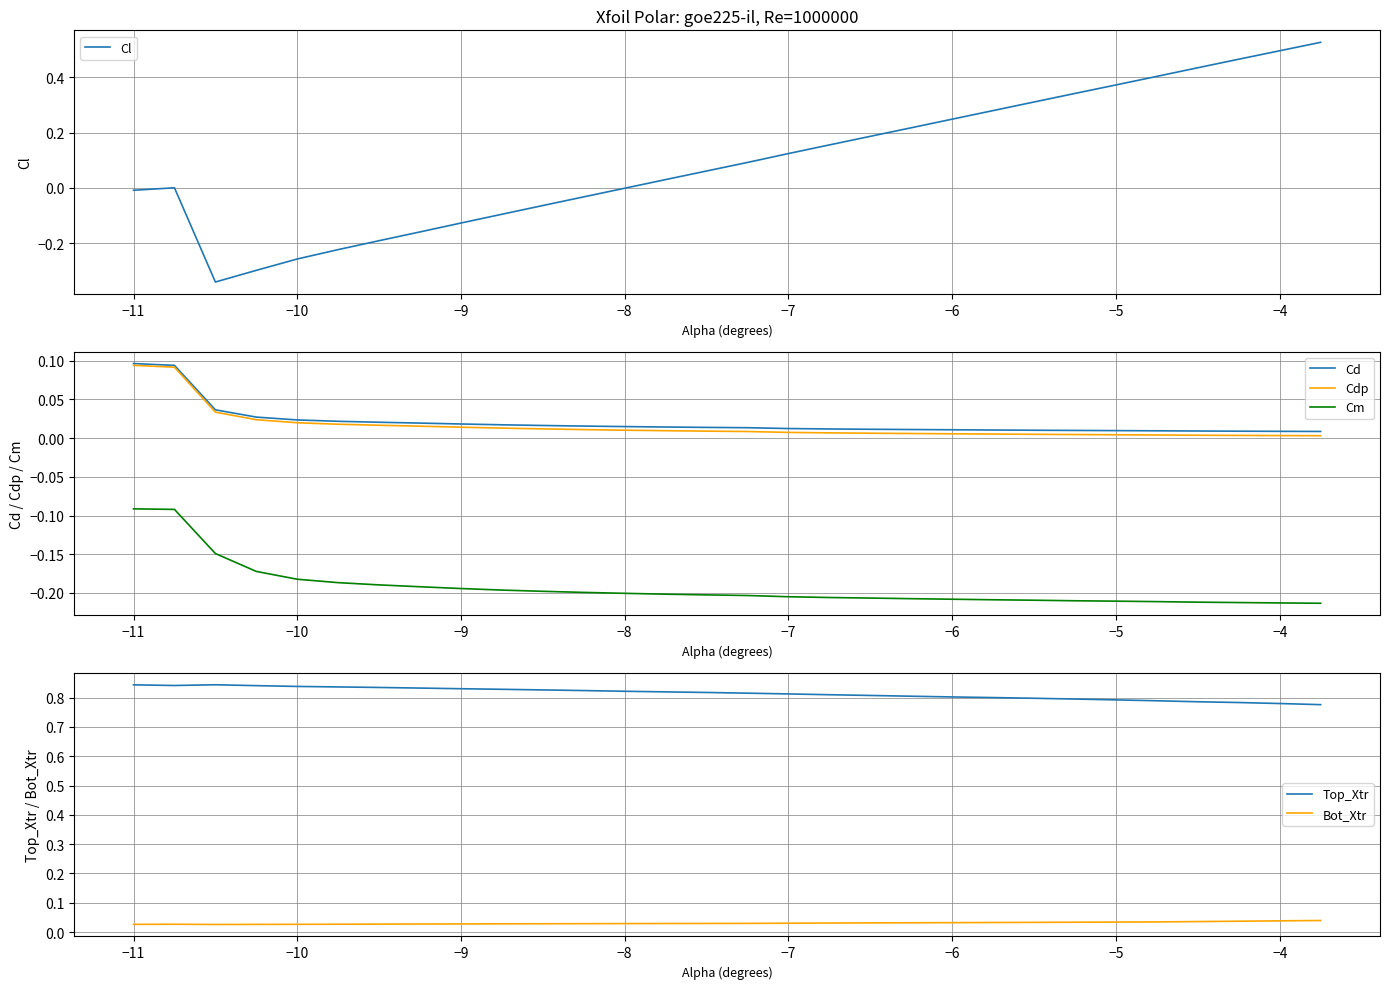

True or false: Cm and Cd intersect in this chart.

False